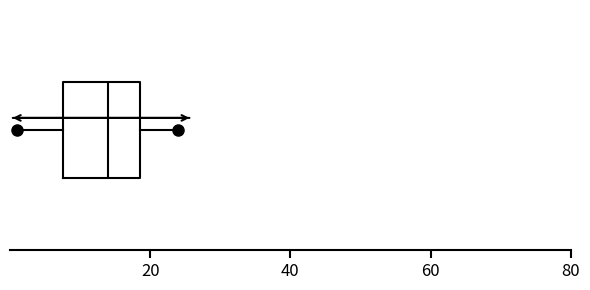

Read this box plot against the x-axis: the position of the median line, the range covered by the box, and the ends of both whiskers. The values are not printed on the chart, so give them approximately, as read against the axis.

median 14, box 8 to 18, whiskers 2 to 24